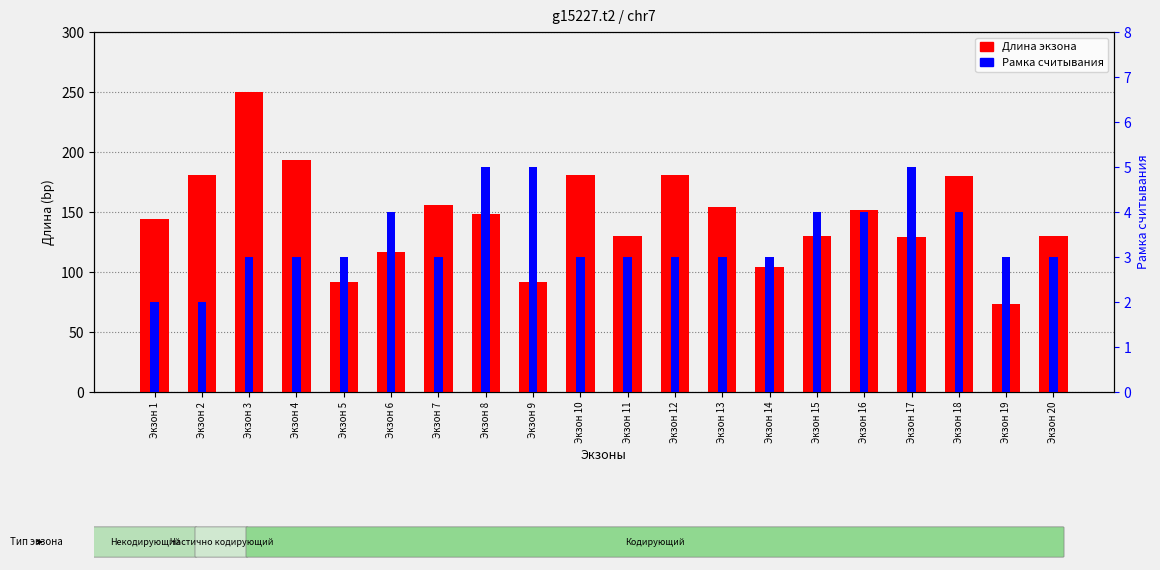

Rank the series by their average value, from highest to lowest.

Длина экзона, Рамка